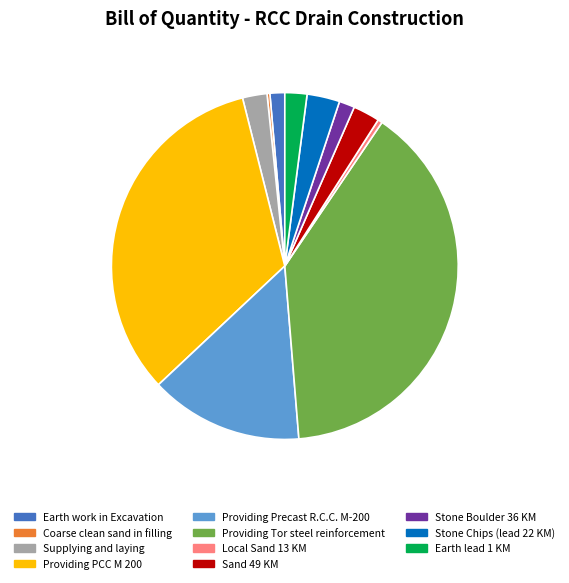

Does Providing Precast R.C.C. M-200 represent more than half of the total?

No